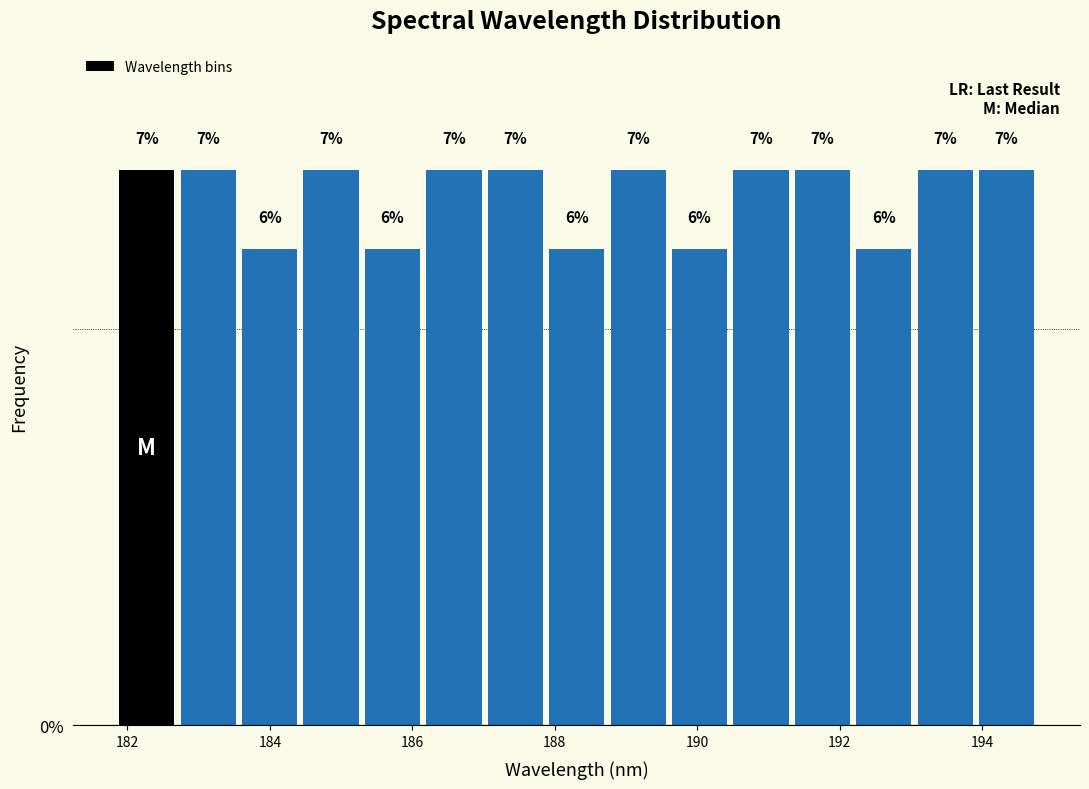

Reading left to right, transcribe this chart: for each bar, give the range it covers on the x-axis and its height. The bar edges are not printed on the chart, so give them approximately, as read against the axis.

181.8 to 182.8: 7
182.8 to 183.6: 7
183.6 to 184.4: 6
184.4 to 185.2: 7
185.2 to 186.2: 6
186.2 to 187.0: 7
187.0 to 187.8: 7
187.8 to 188.8: 6
188.8 to 189.6: 7
189.6 to 190.4: 6
190.4 to 191.4: 7
191.4 to 192.2: 7
192.2 to 193.0: 6
193.0 to 194.0: 7
194.0 to 194.8: 7